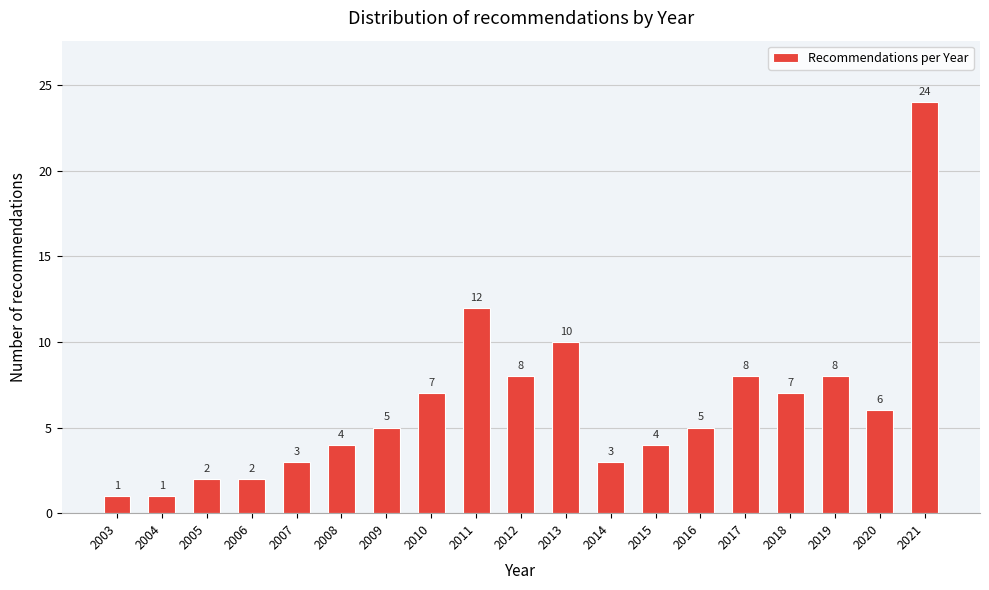

Reading left to right, transcribe all the data shown in this chart.

2003=1	2004=1	2005=2	2006=2	2007=3	2008=4	2009=5	2010=7	2011=12	2012=8	2013=10	2014=3	2015=4	2016=5	2017=8	2018=7	2019=8	2020=6	2021=24